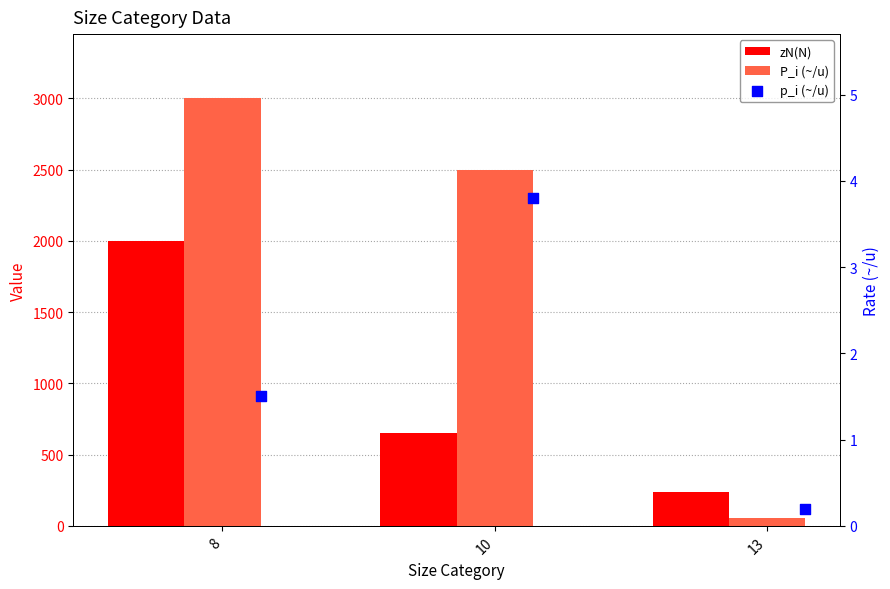

Which series reaches the maximum Y coordinate?

P_i (~/u)